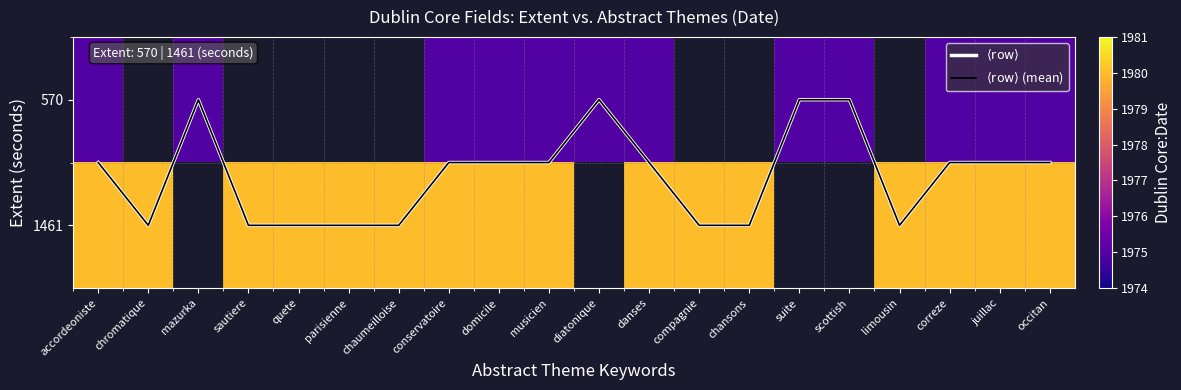

Which series changed the most between chromatique and conservatoire?

$\langle\mathrm{row}\rangle$